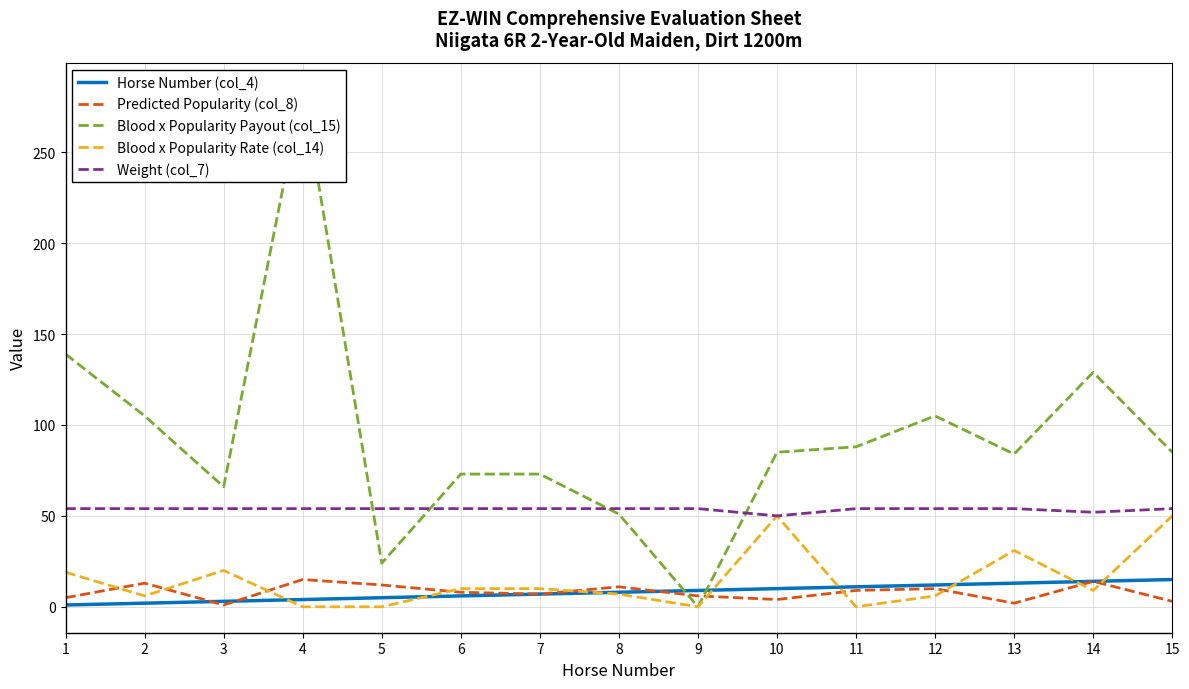

Is it true that Weight (col_7) equals 50 at 10?

True